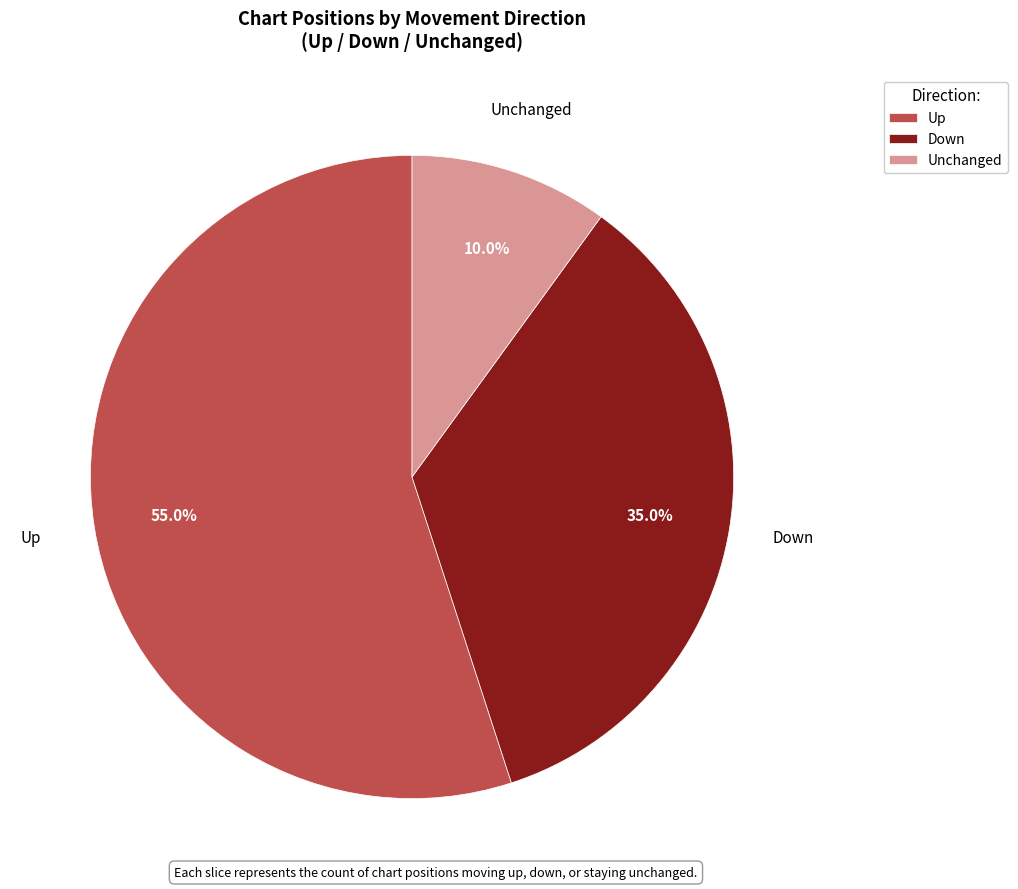

Which slice is the largest?

Up